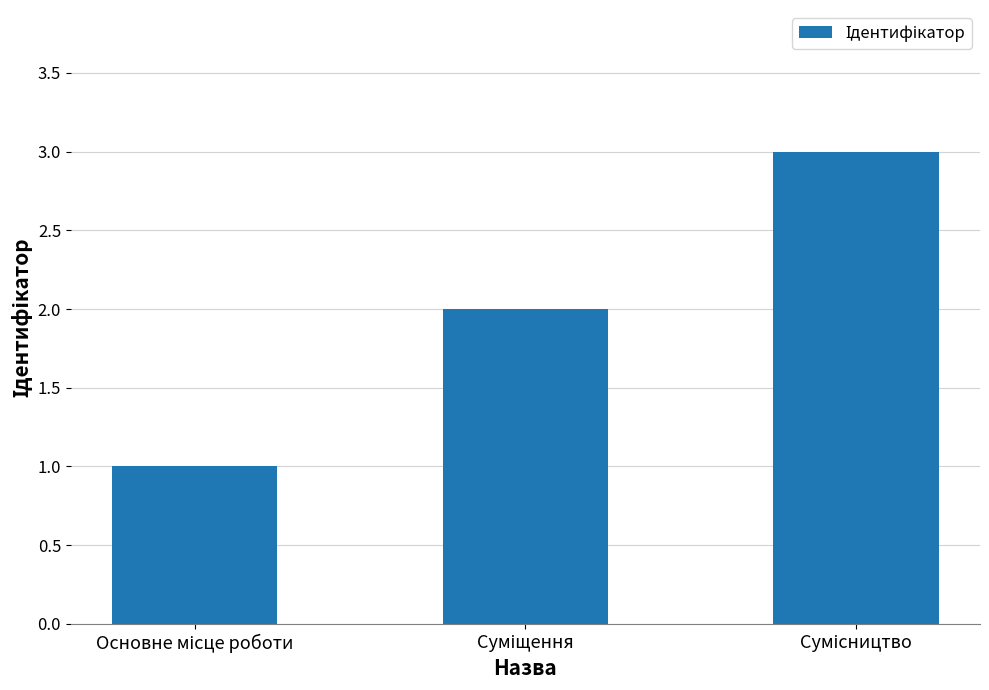

What is the sum of all values?

6